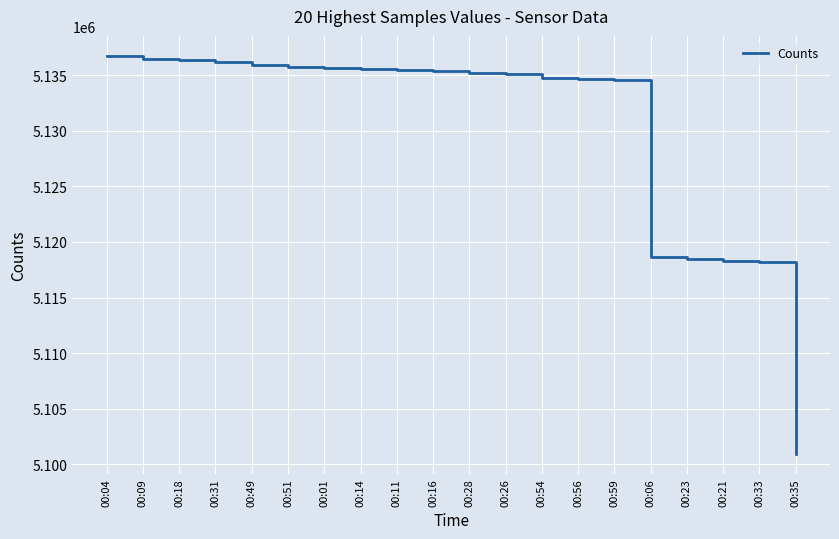

At which category does the chart reach its minimum across all series?

00:35